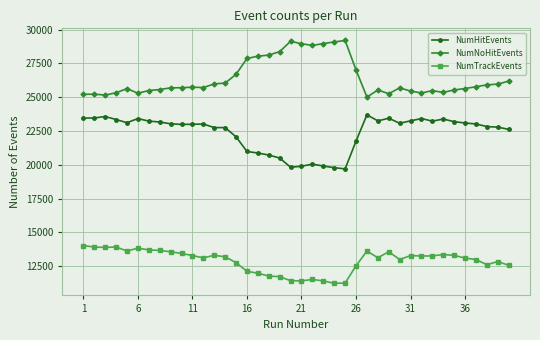

True or false: NumHitEvents has more than 1 interior local peaks.

True